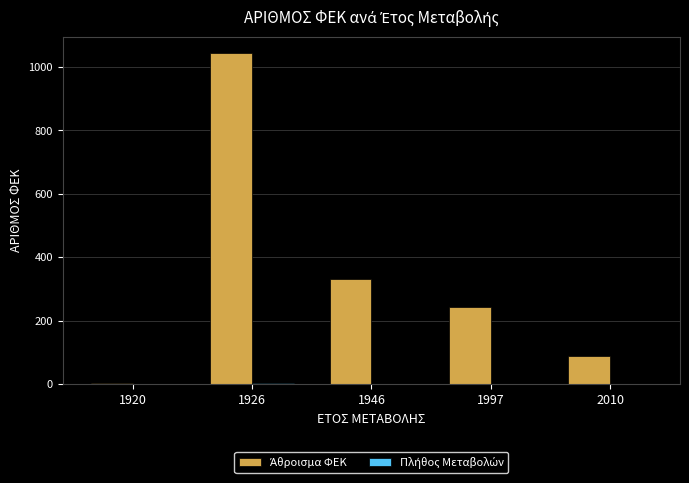

What is the sum of all Πλήθος Μεταβολών values?

7